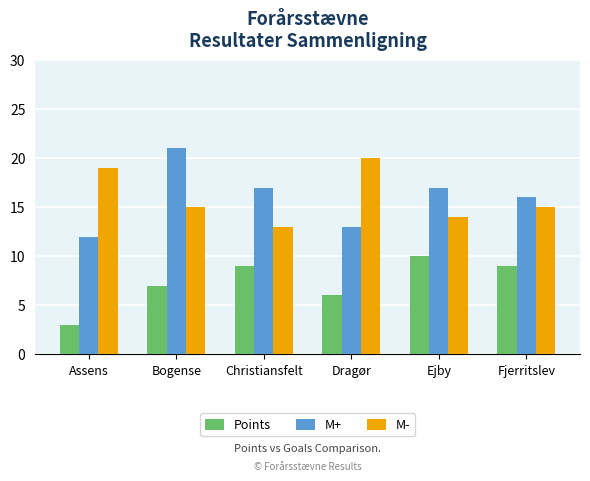

What is the difference between the highest and lowest values at Ejby?

7